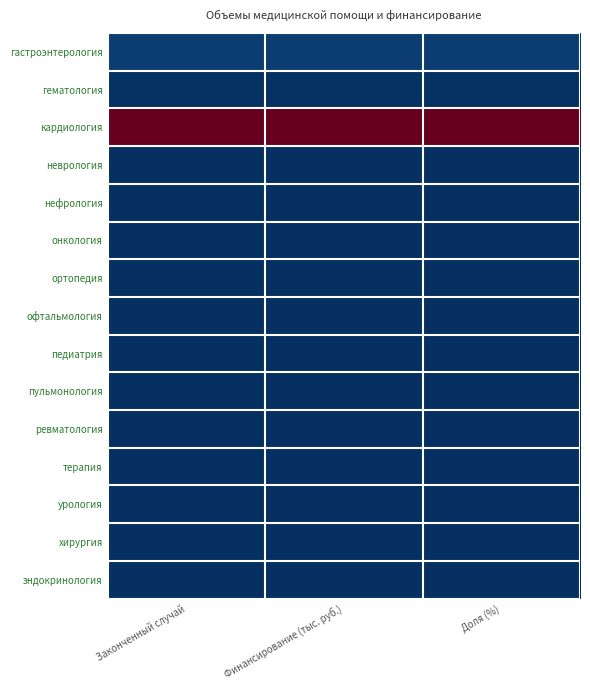

At which category does the chart reach its peak across all series?

Законченный случай